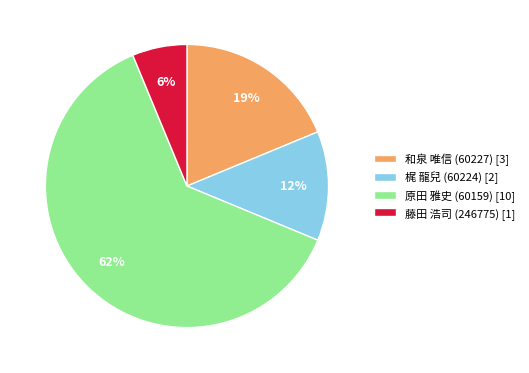

Combined, do 和泉 唯信 (60227) [3] and 藤田 浩司 (246775) [1] account for over 50%?

No